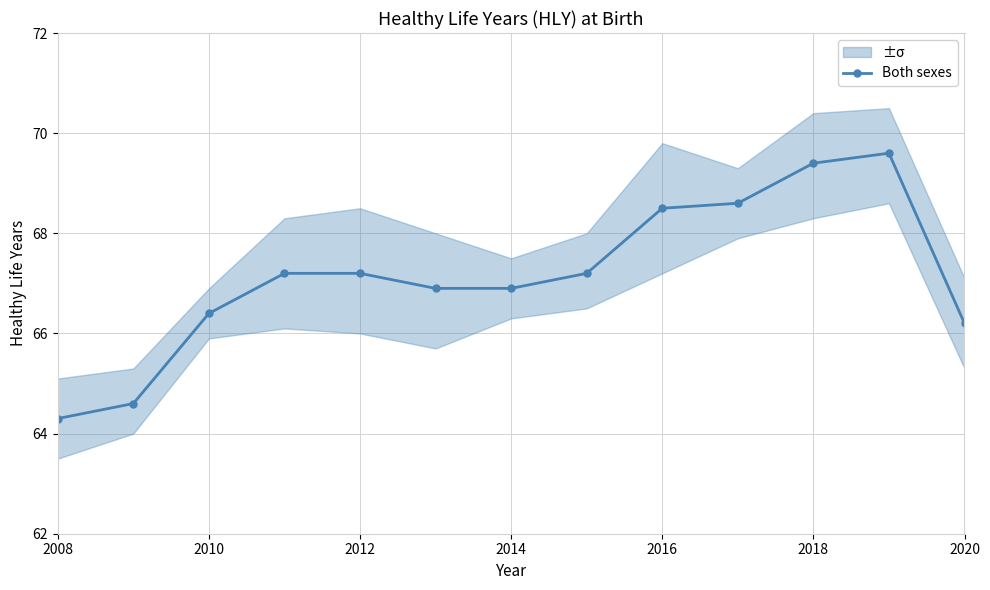

What is the lowest value of the Both sexes series?

64.3